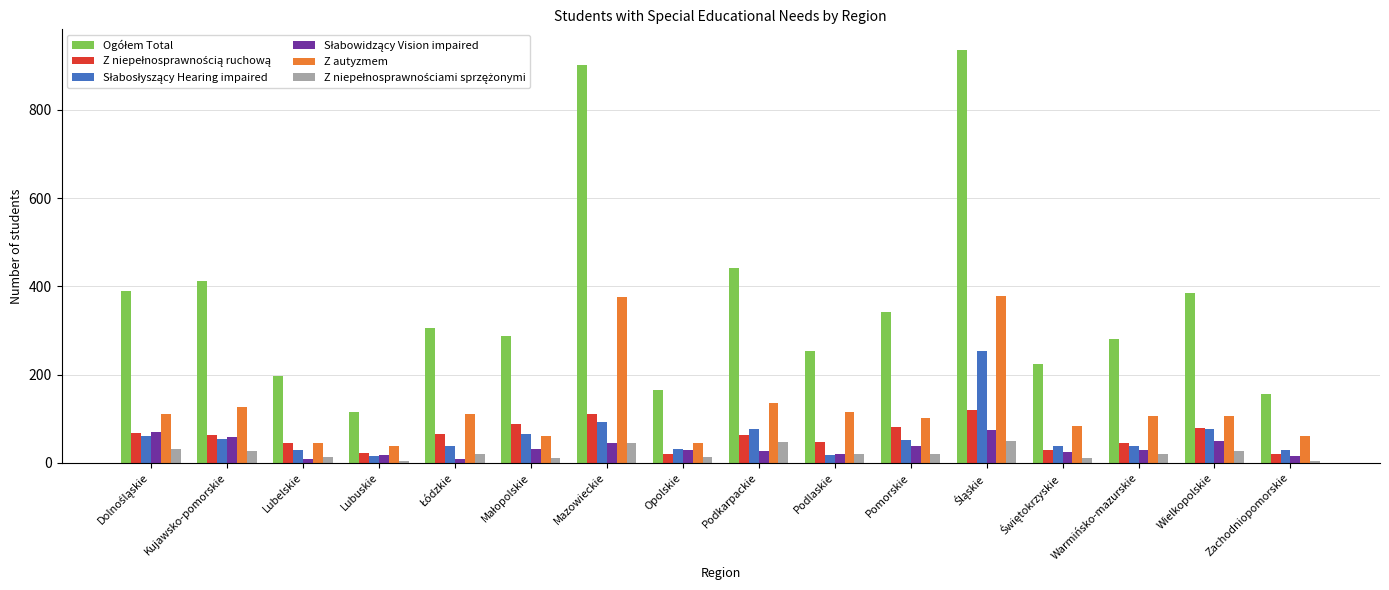

What is the average value of the Z autyzmem series?

125